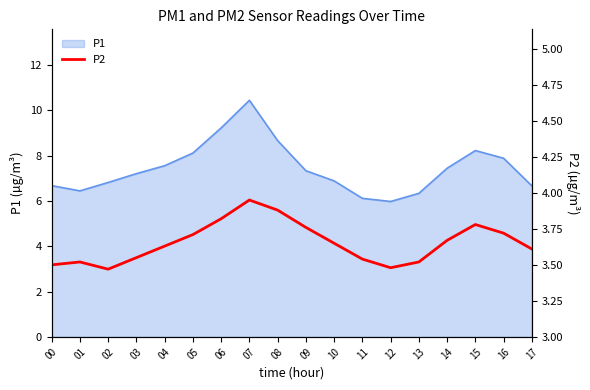

What is the lowest value of the P1 series?

6.0